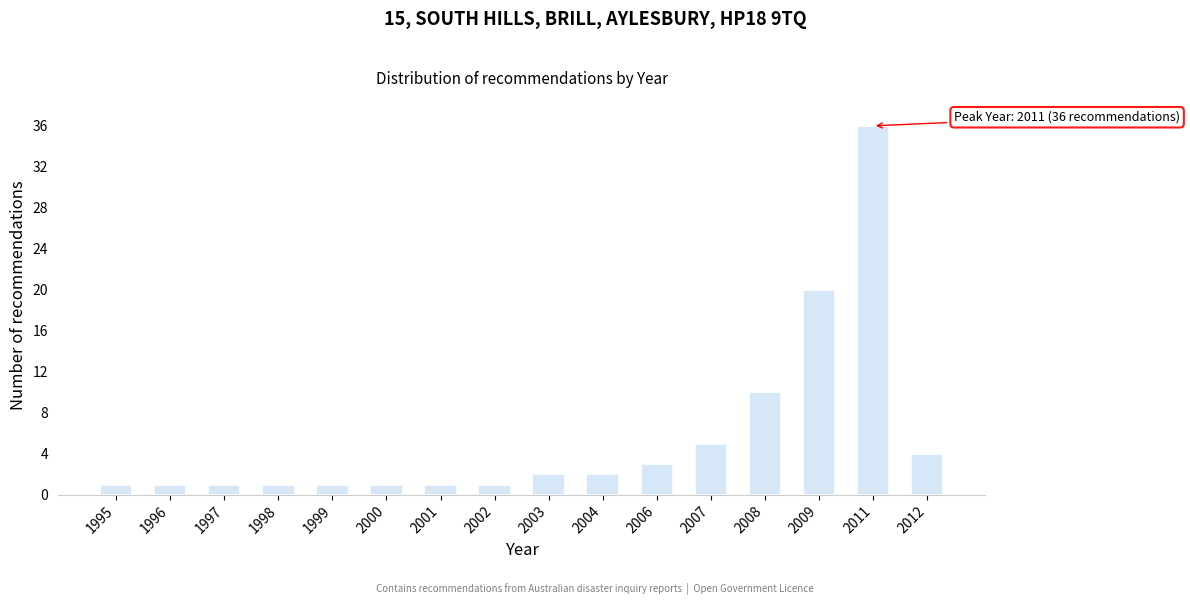

Reading right to left, list all the values displayed in this chart.

4	36	20	10	5	3	2	2	1	1	1	1	1	1	1	1